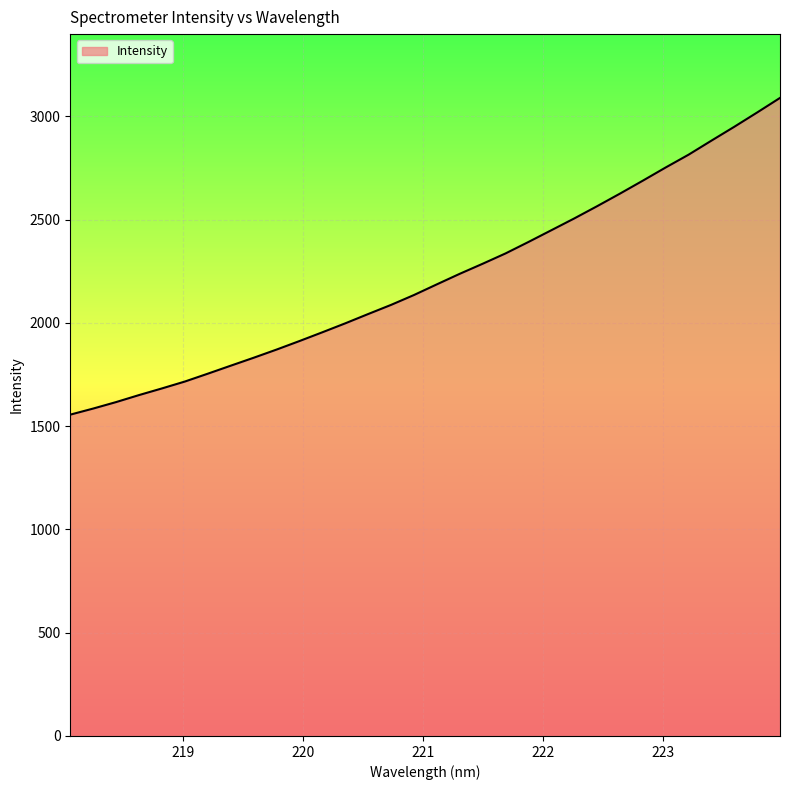

True or false: the data has more than 2 interior local peaks.

False